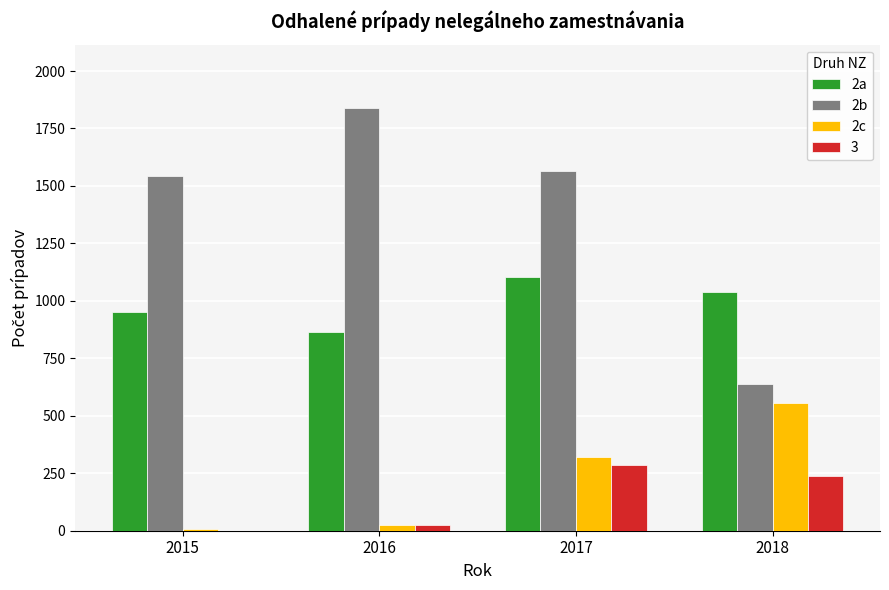

The value of 2b at 2018 is 338. True or false?

False